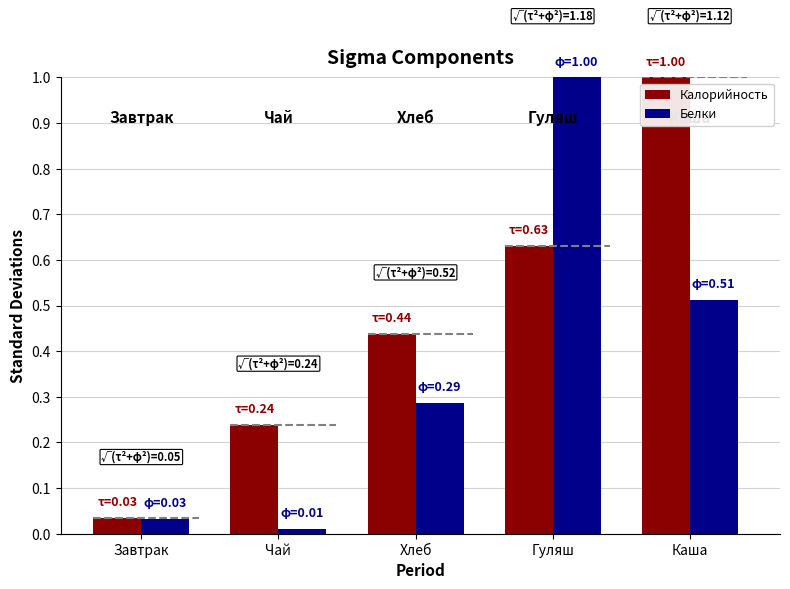

True or false: Калорийность has a value of 0.2 at Чай.

True